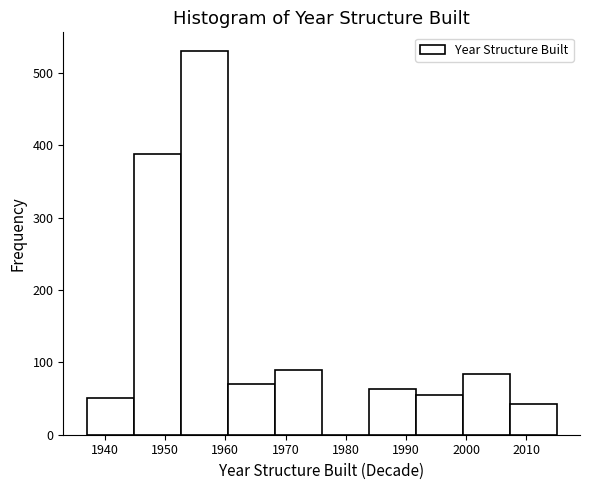

Which range on the x-axis has the tallest bar?

1952.6 to 1960.4